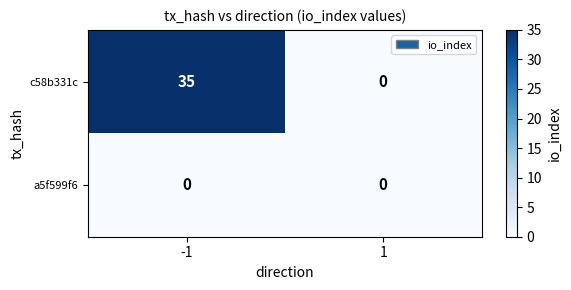

Rank the series by their average value, from lowest to highest.

a5f599f6, c58b331c